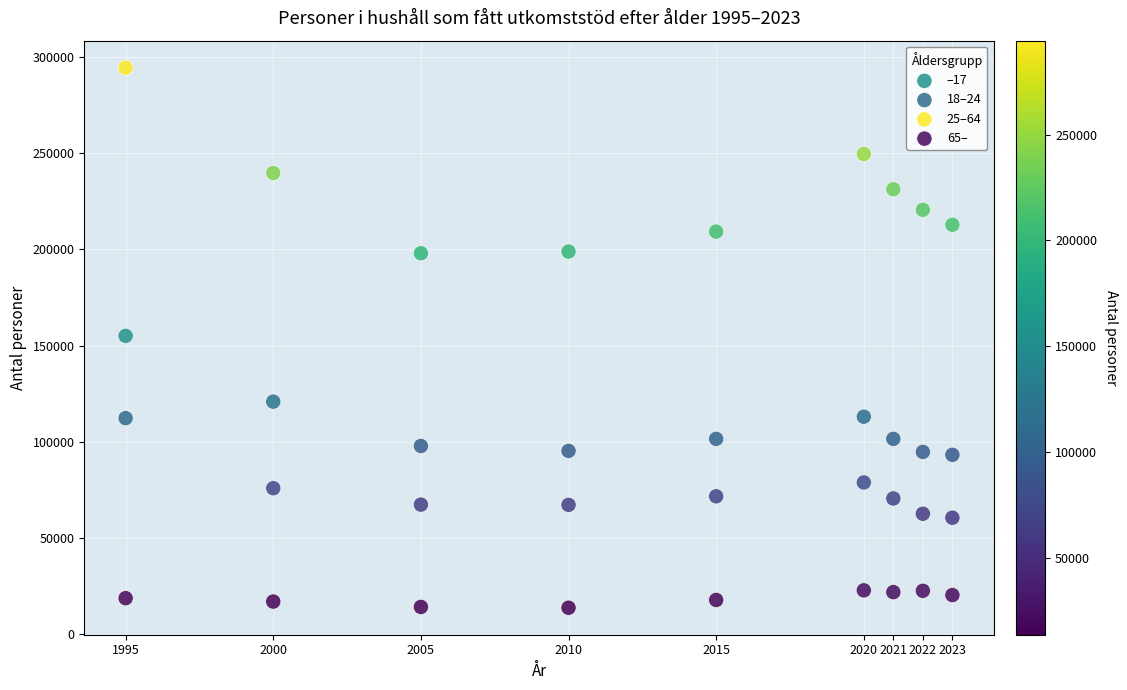

Across all data points, what is the range of X values (max minus min)?

28